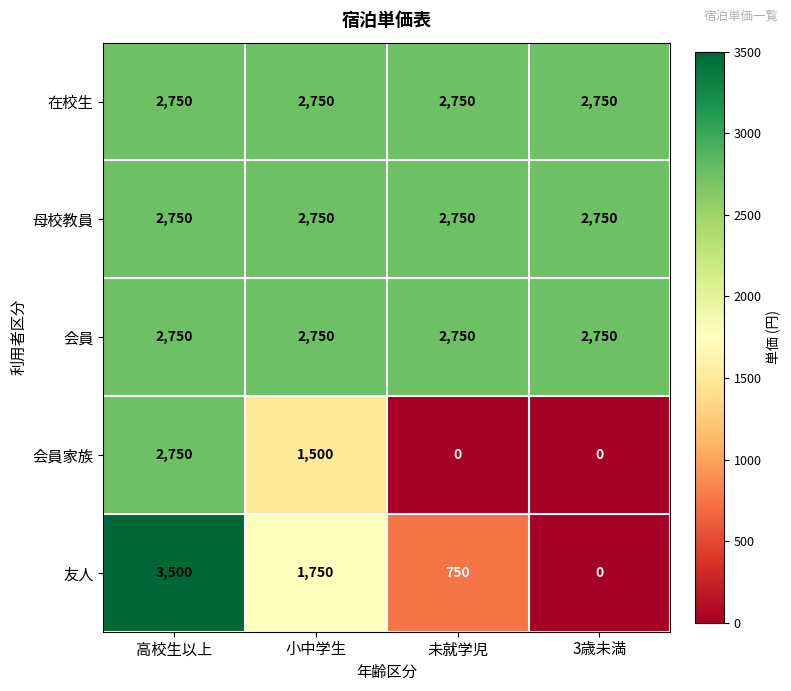

What value does the 友人 series have at 小中学生, to the nearest 50?

1750